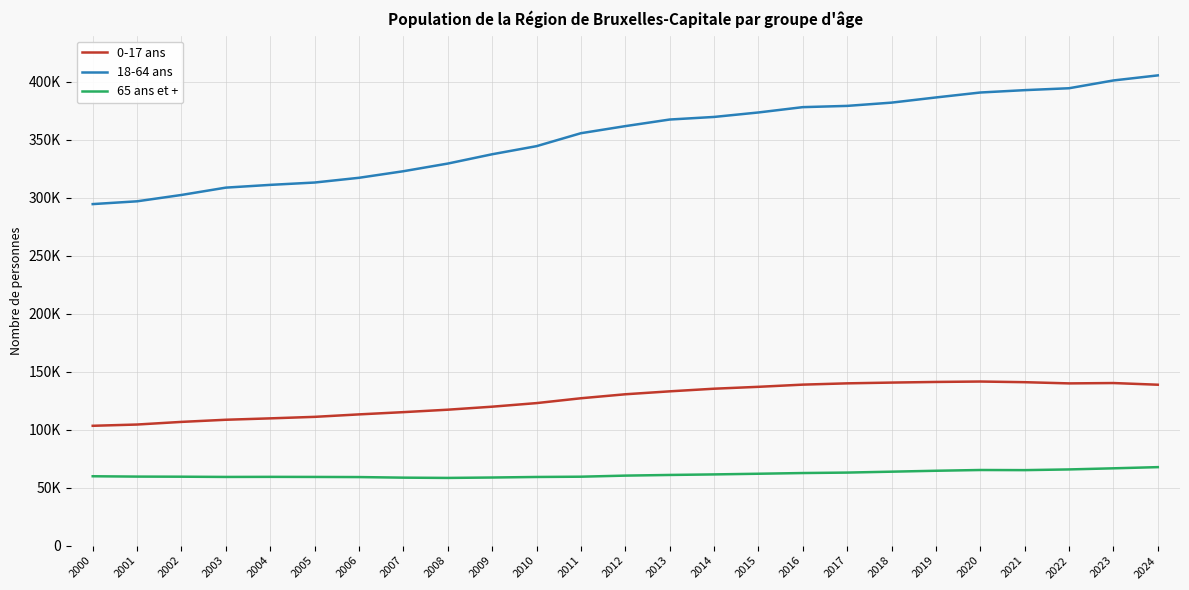

Which label corresponds to the smallest value in the chart?

2008